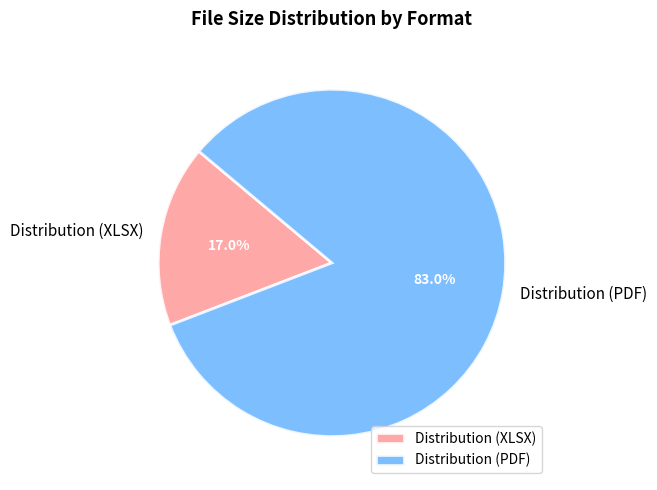

How many slices are in this pie chart?

2